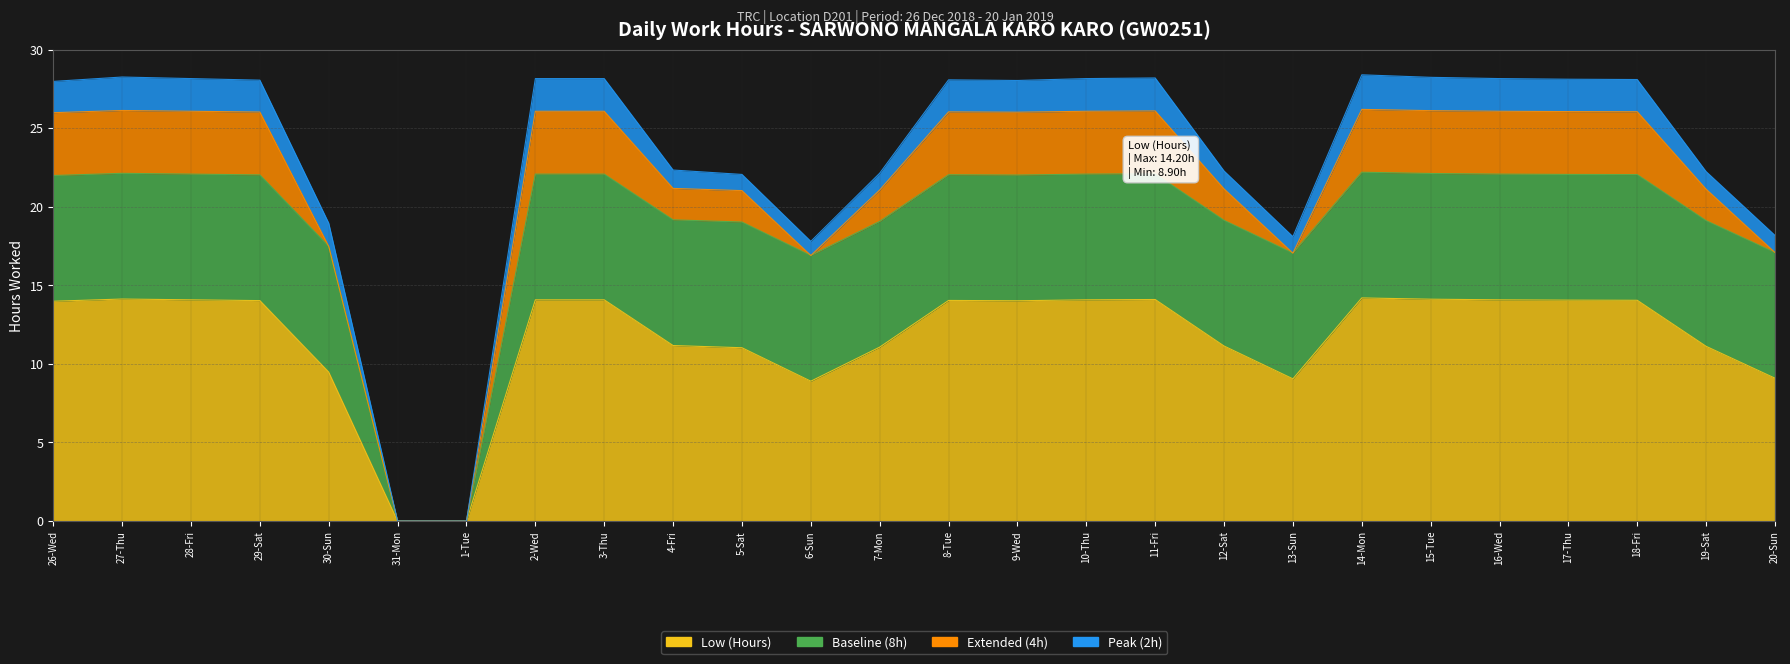

What are all the series names shown in the legend?

Low (Hours), Baseline (8h), Extended (4h), Peak (2h)